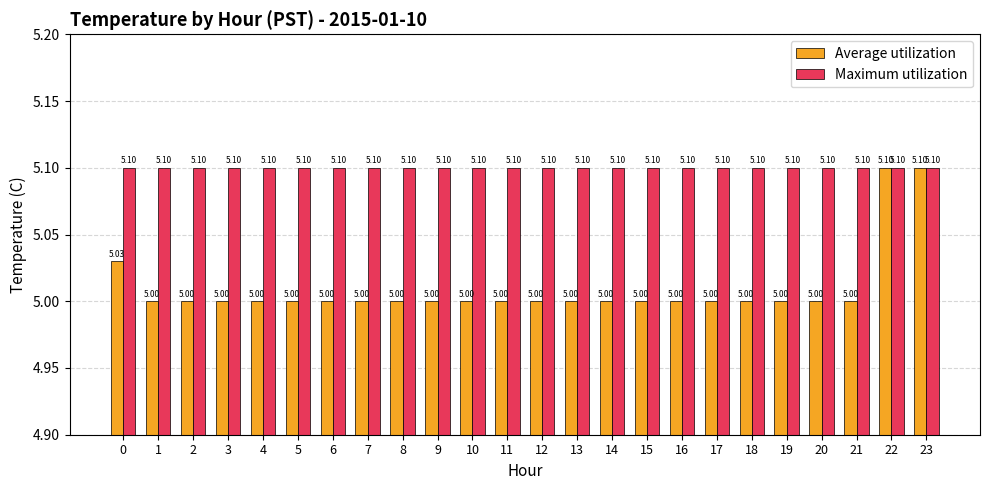

What is the sum of all Average utilization values?

120.2